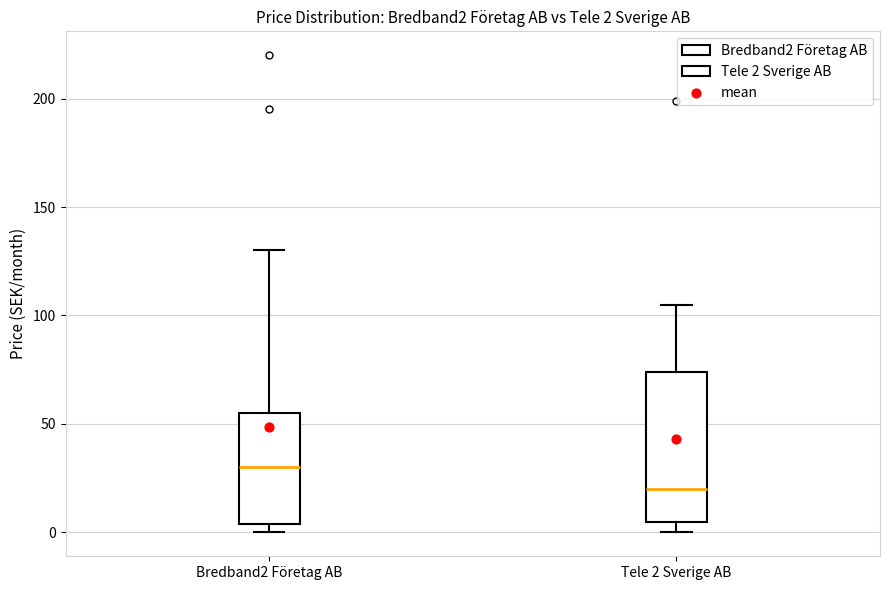

Comparing the boxes themselves (not the whiskers), which one is the tallest?

Tele 2 Sverige AB